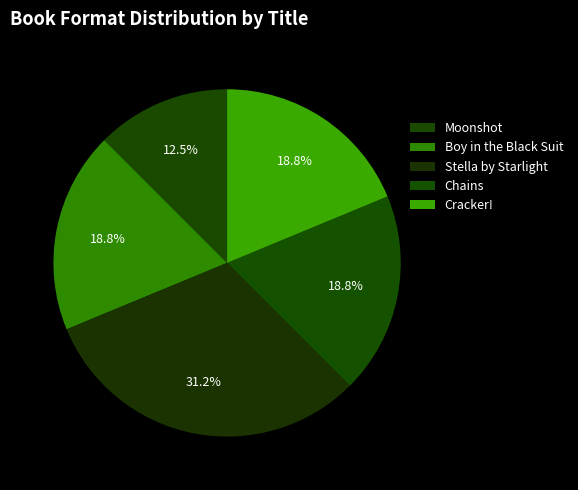

Which slice is the largest?

Stella by Starlight